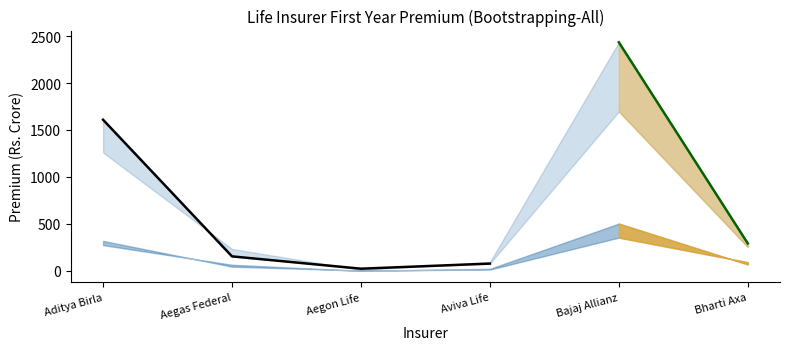

Which category has the highest value in the Up to Aug 2021 Premium series?

Bajaj Allianz